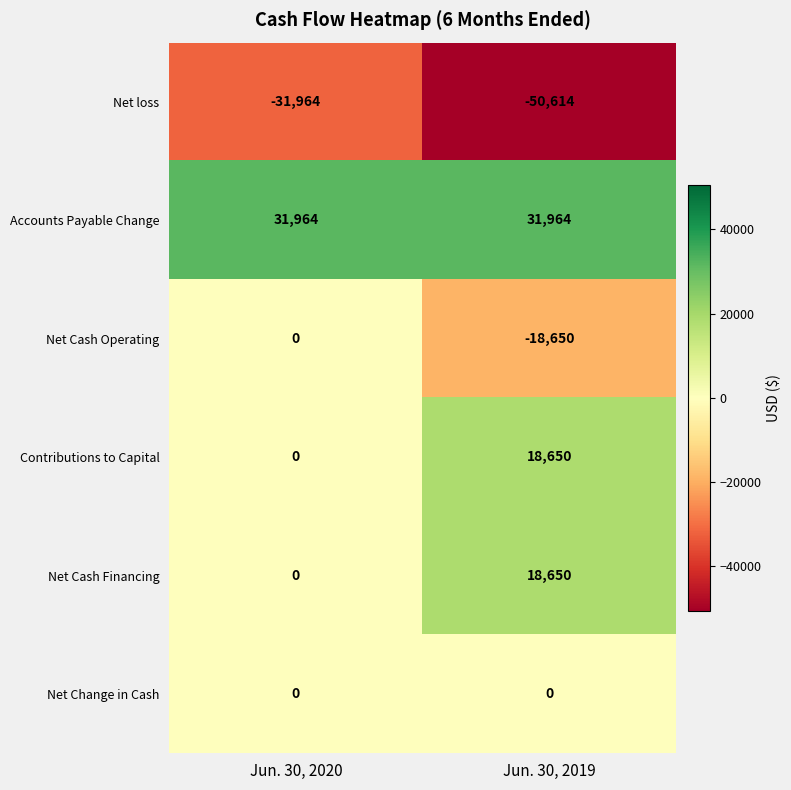

What is the spread (max minus min) of values at Jun. 30, 2019?

82578